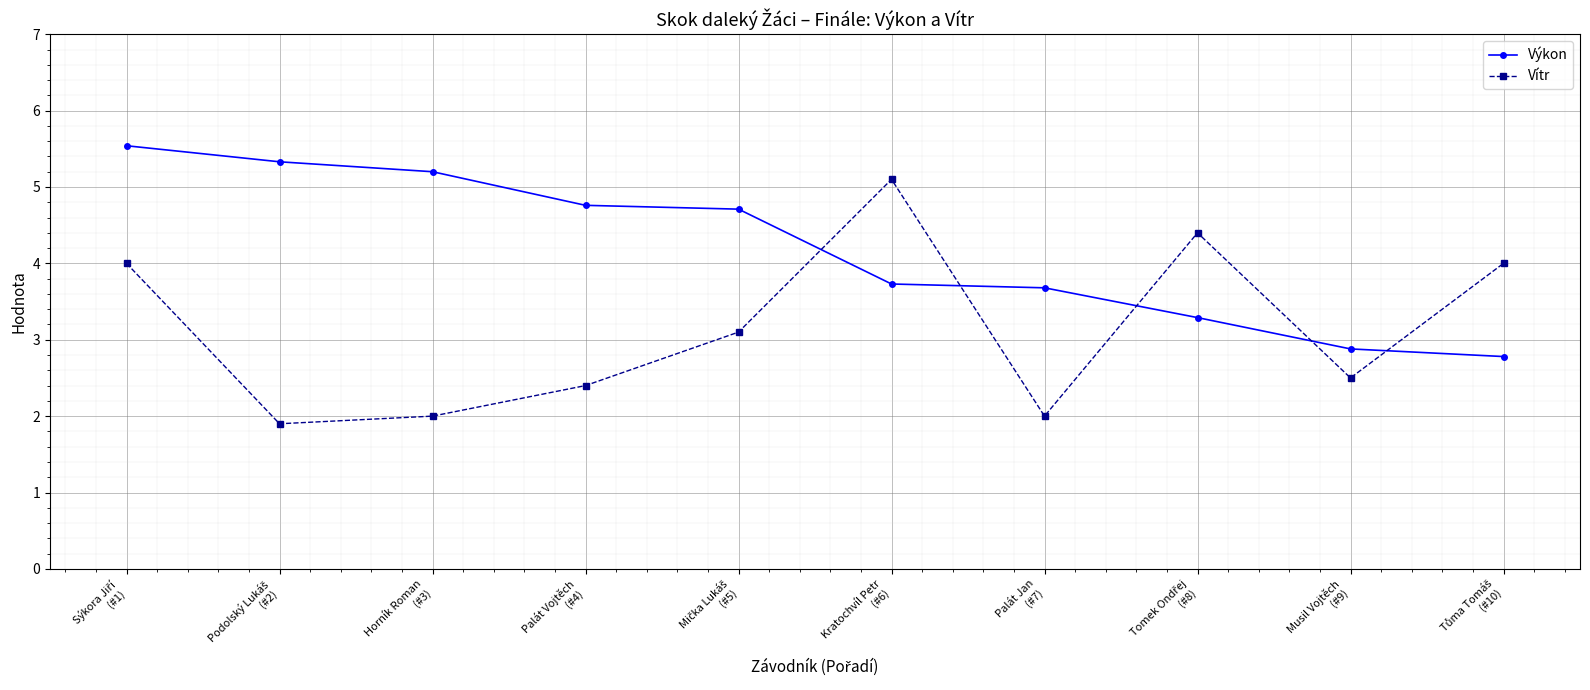

Which series has the widest spread of values?

Vítr